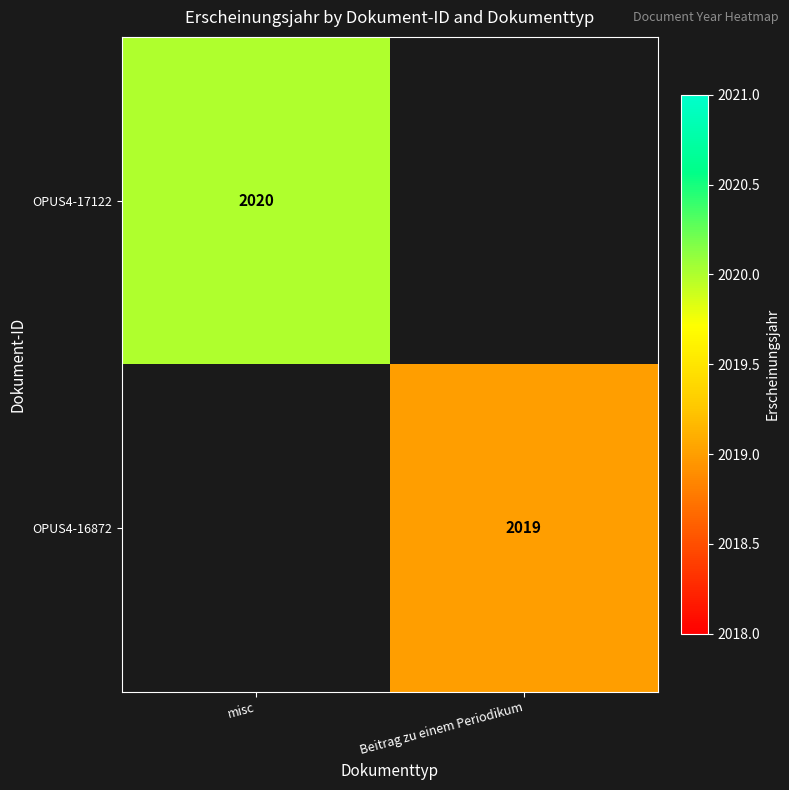

True or false: OPUS4-16872 has a value of 2019 at Beitrag zu einem Periodikum.

True